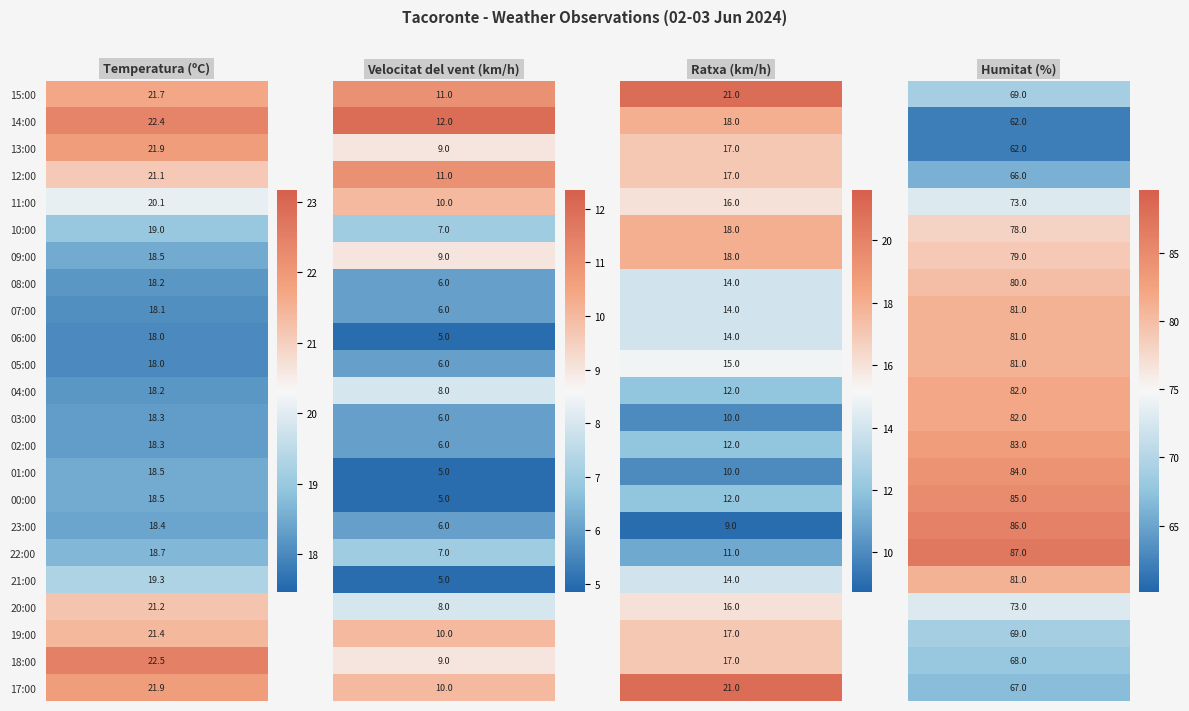

What is the spread (max minus min) of values at 21:00?

76.0